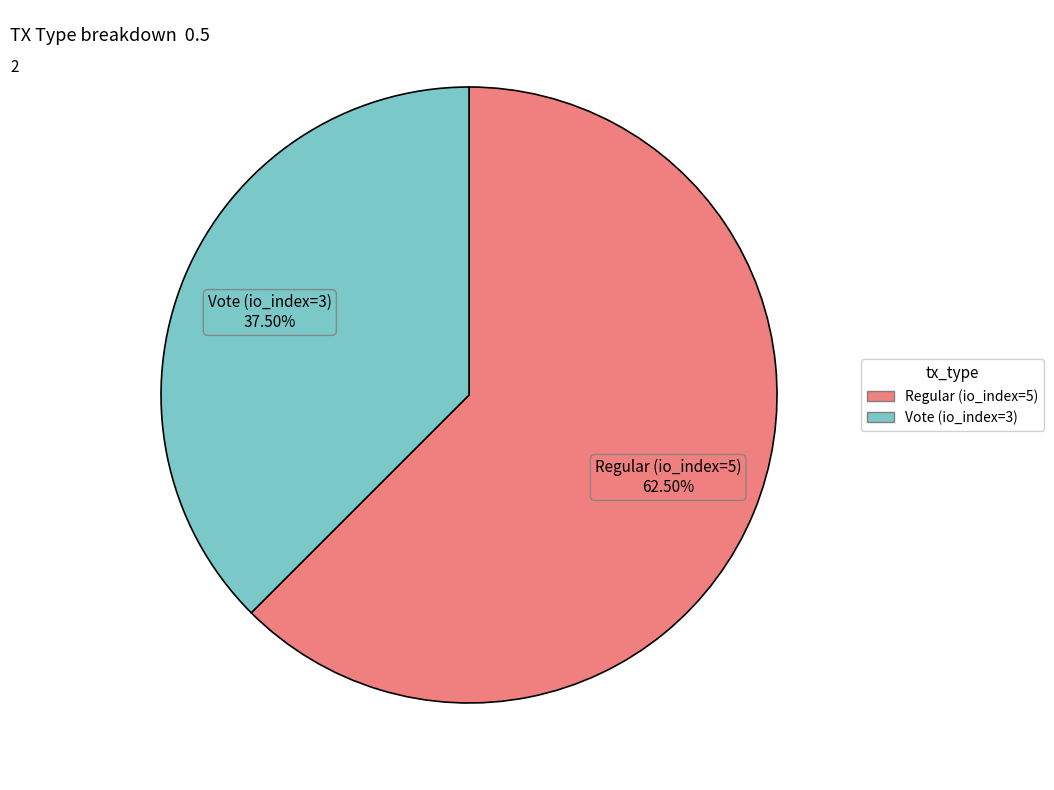

How many slices are in this pie chart?

2